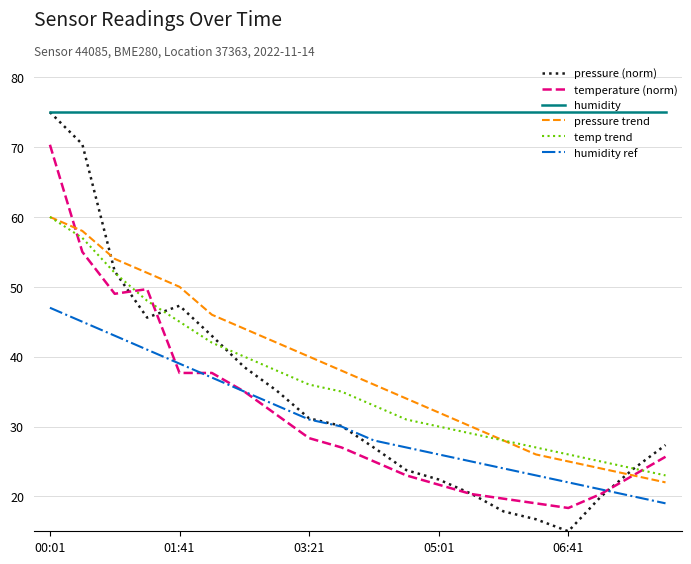

Which series has the largest range (max minus min)?

pressure (norm)